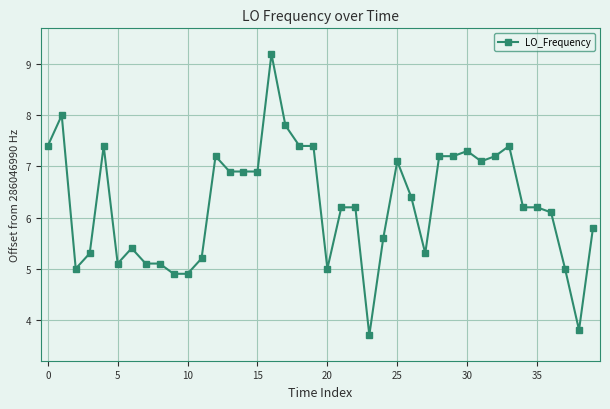

Does the chart have visible grid lines?

Yes